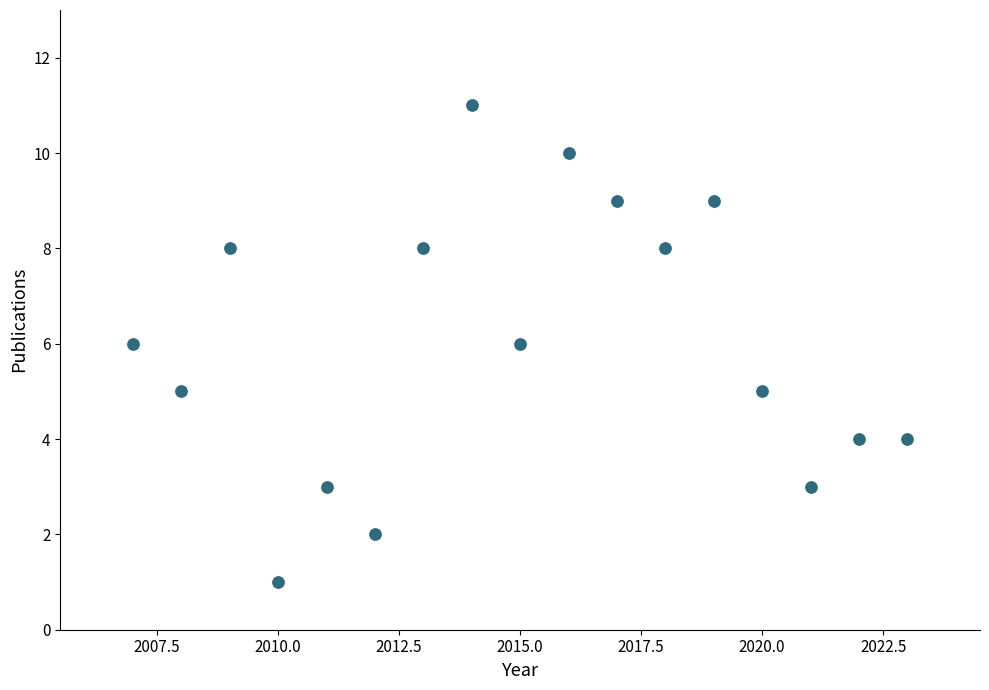

What is the range of Y values (max minus min)?

10